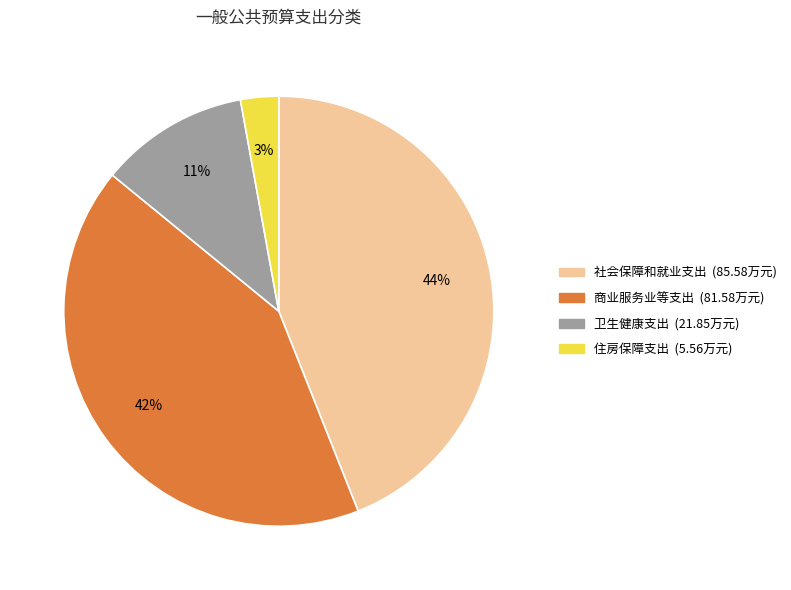

Count the number of slices in the pie.

4